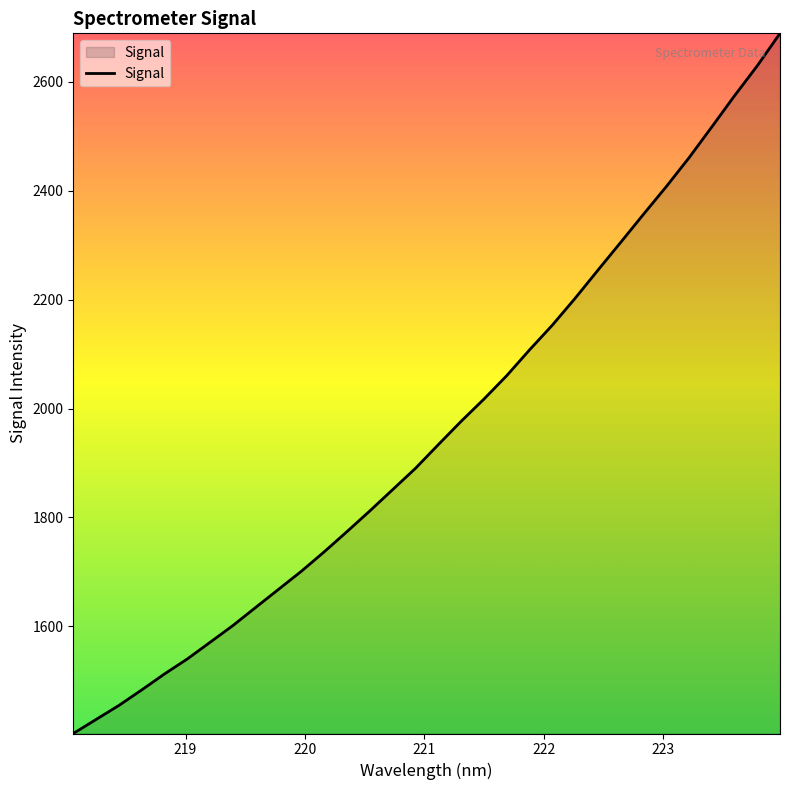

What is the minimum value shown in the chart?

1403.6